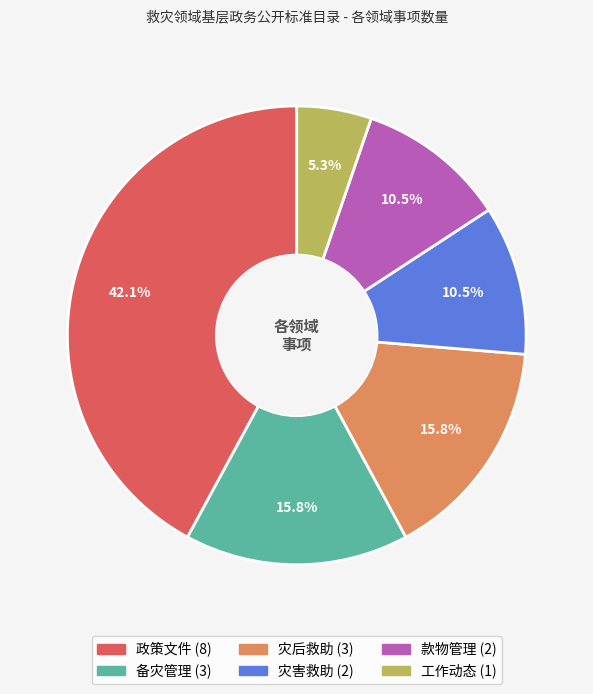

The 备灾管理 slice represents 16% of the pie. True or false?

True